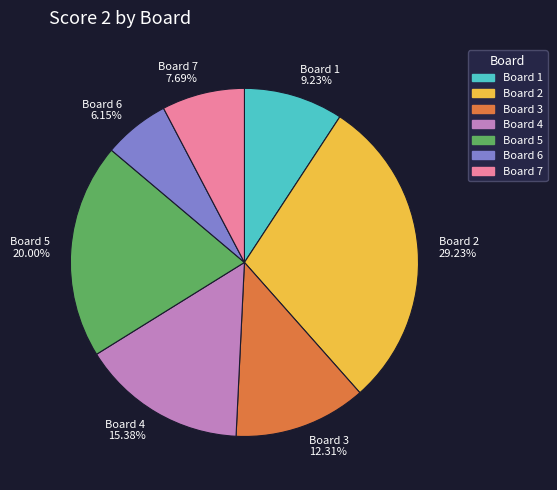

Which slice is the smallest?

Board 6